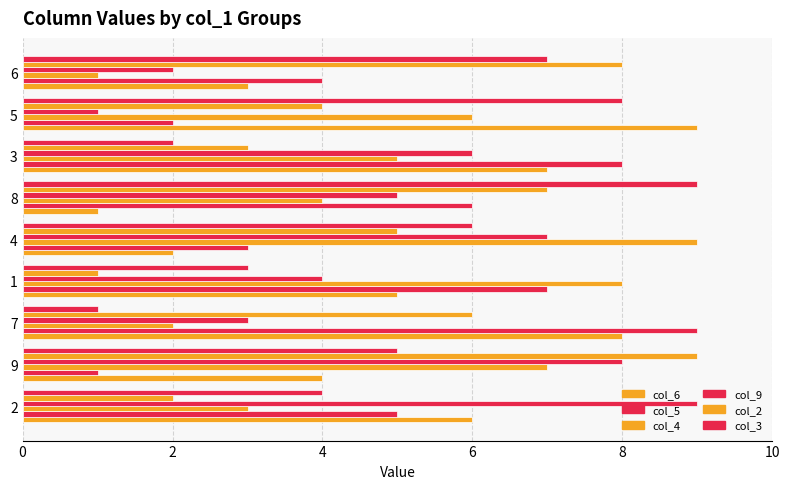

What is the sum of all col_2 values?

45